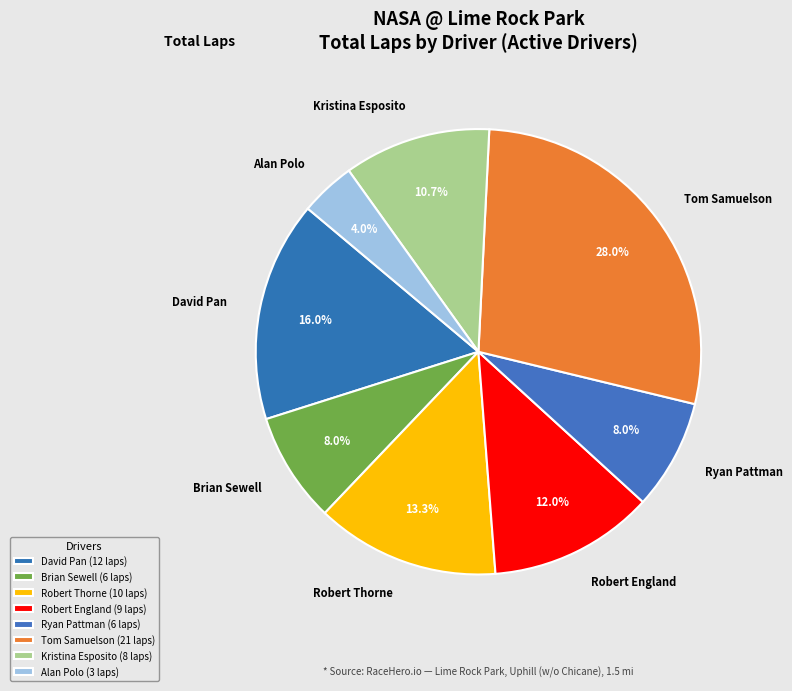

To the nearest percent, what is the combined percentage of Robert Thorne and Tom Samuelson?

41%